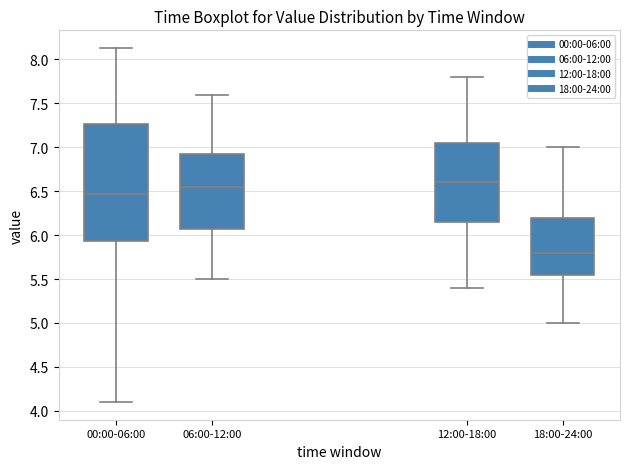

Which box is the tallest, from its lower edge to its upper edge?

00:00-06:00